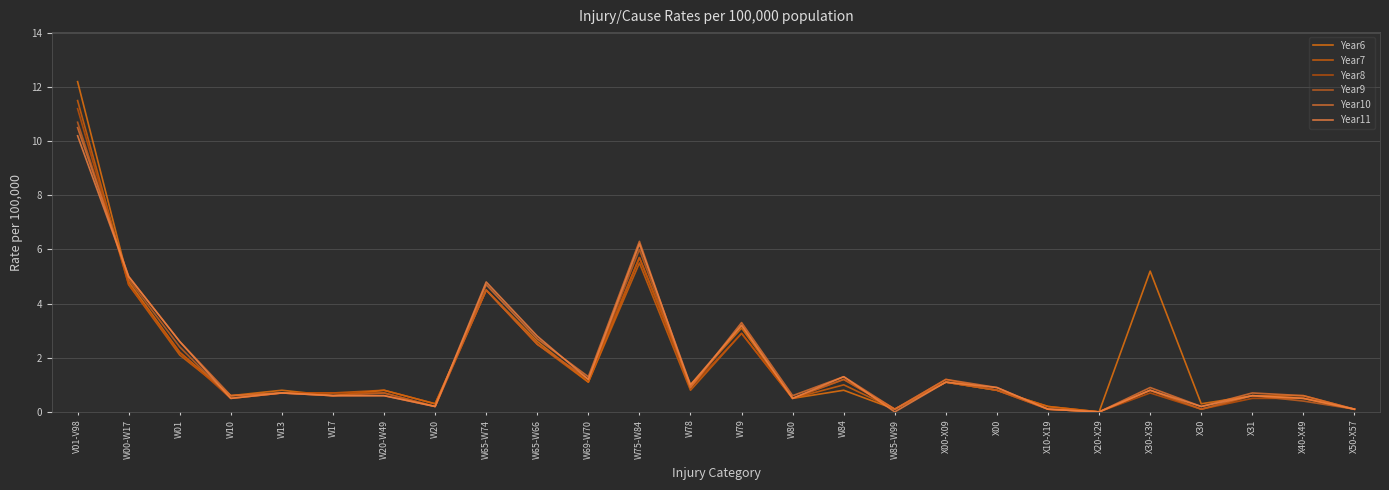

The value of Year7 at W79 is 4.3. True or false?

False